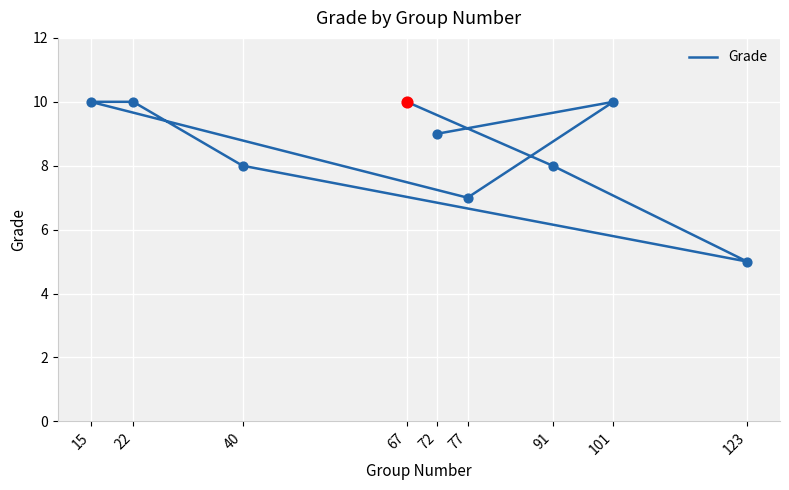

What is the ratio of the value at 101 to the value at 123?

2.0